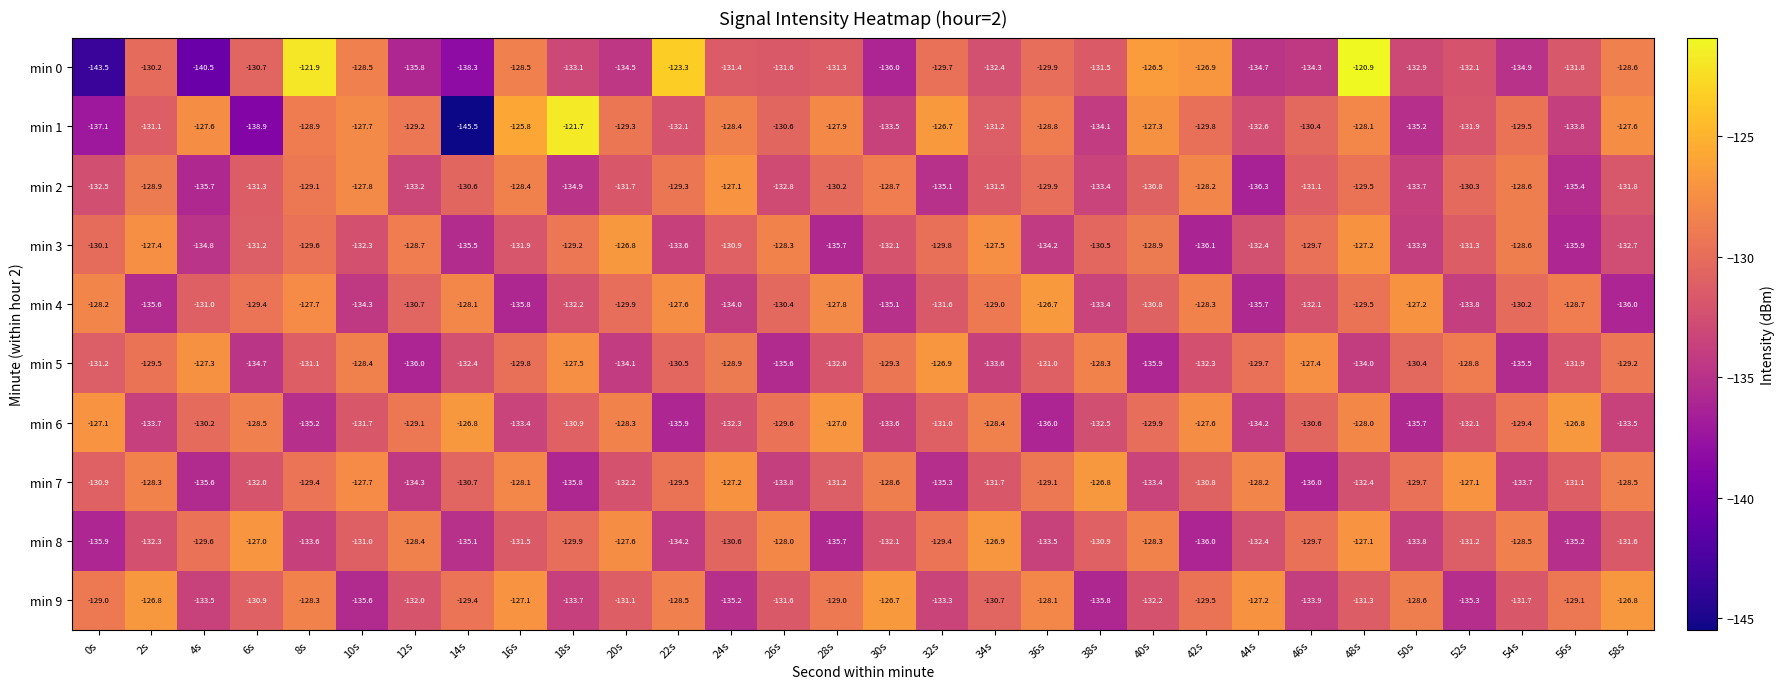

Rank the categories by min 5 value from lowest to highest.

12s, 40s, 26s, 54s, 6s, 20s, 48s, 34s, 14s, 42s, 28s, 56s, 0s, 8s, 36s, 22s, 50s, 16s, 44s, 2s, 30s, 58s, 24s, 52s, 10s, 38s, 18s, 46s, 4s, 32s